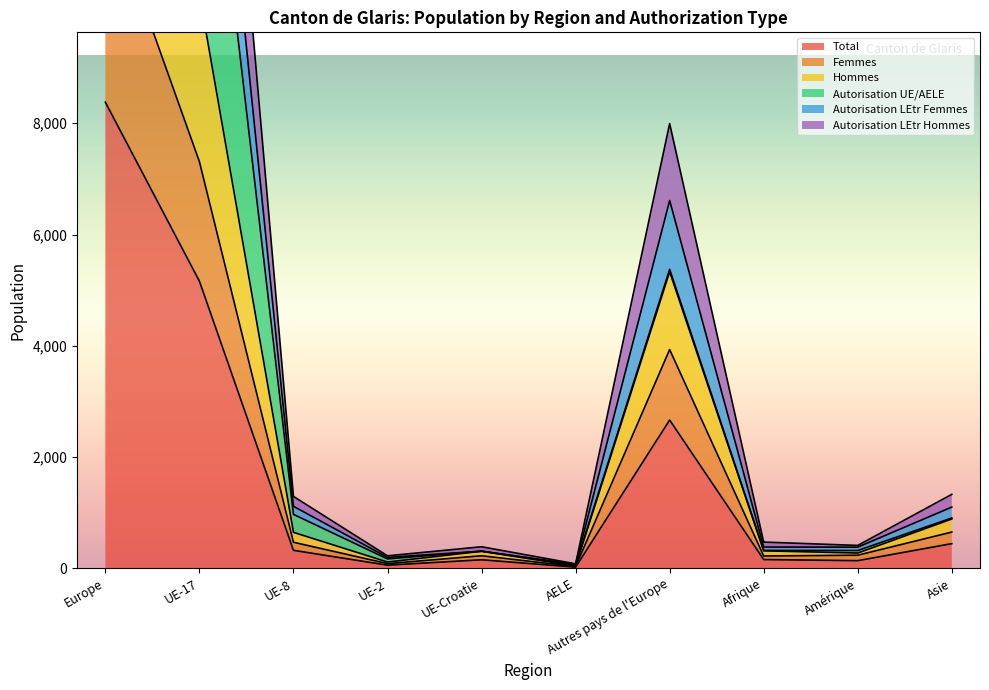

At which label is Hommes closest to 8398?

UE-17